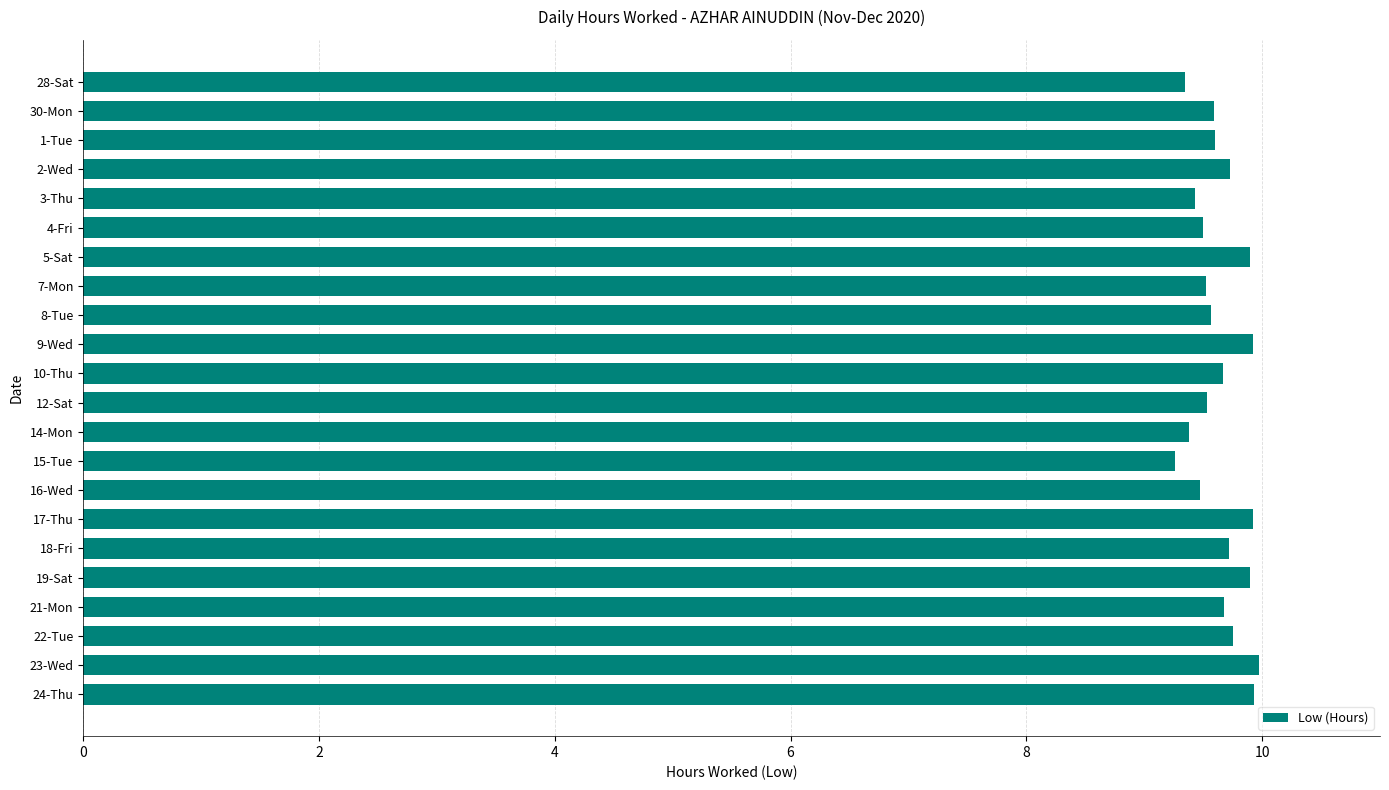

What is the smallest value displayed?

9.3